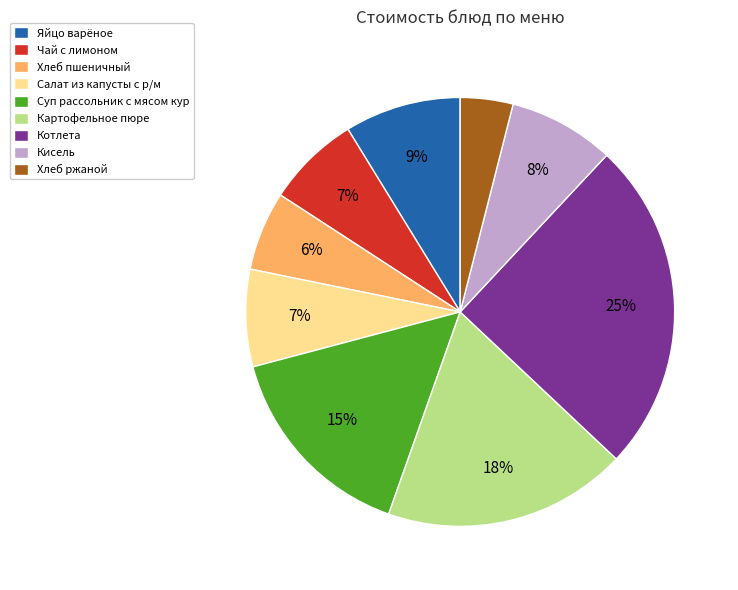

Is Яйцо варёное the majority of the pie?

No